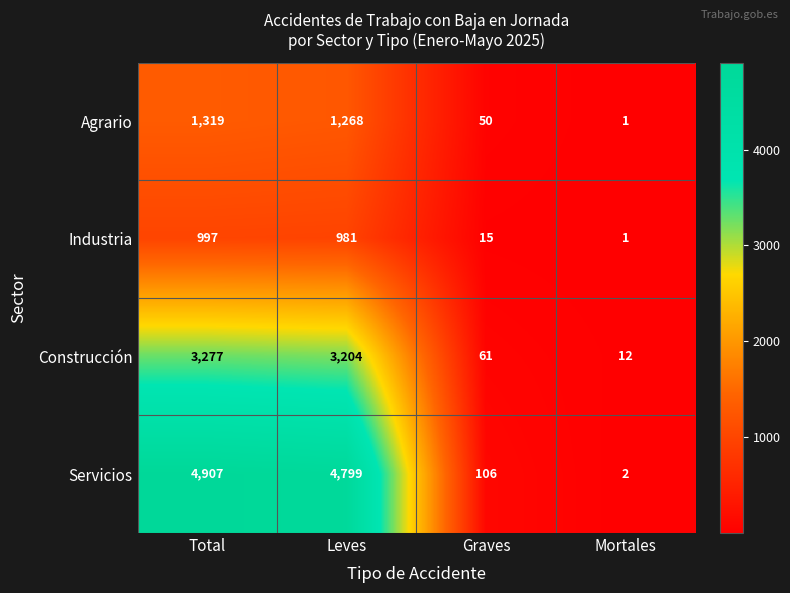

Where does the Construcción series first go above 3204?

Total